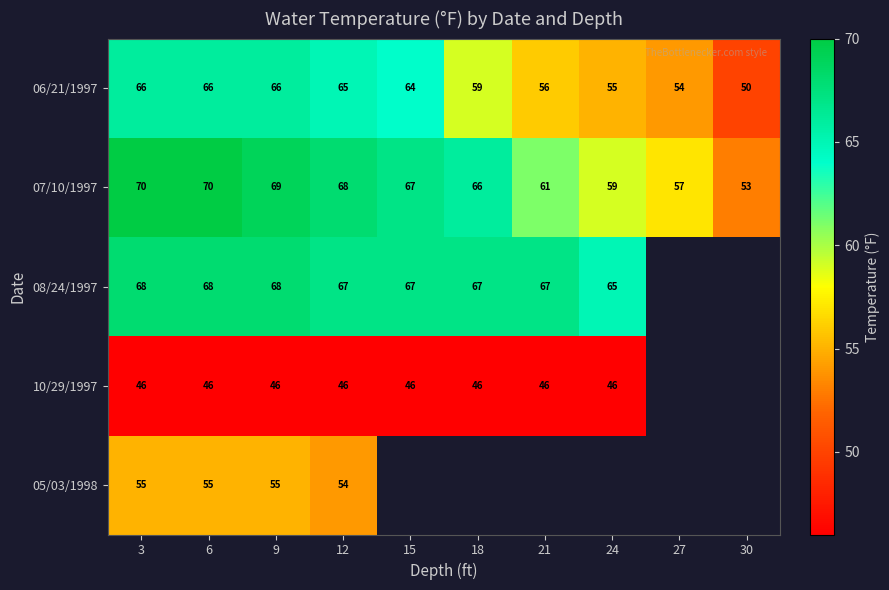

What is the difference between the 07/10/1997 values at 9 and 18?

3